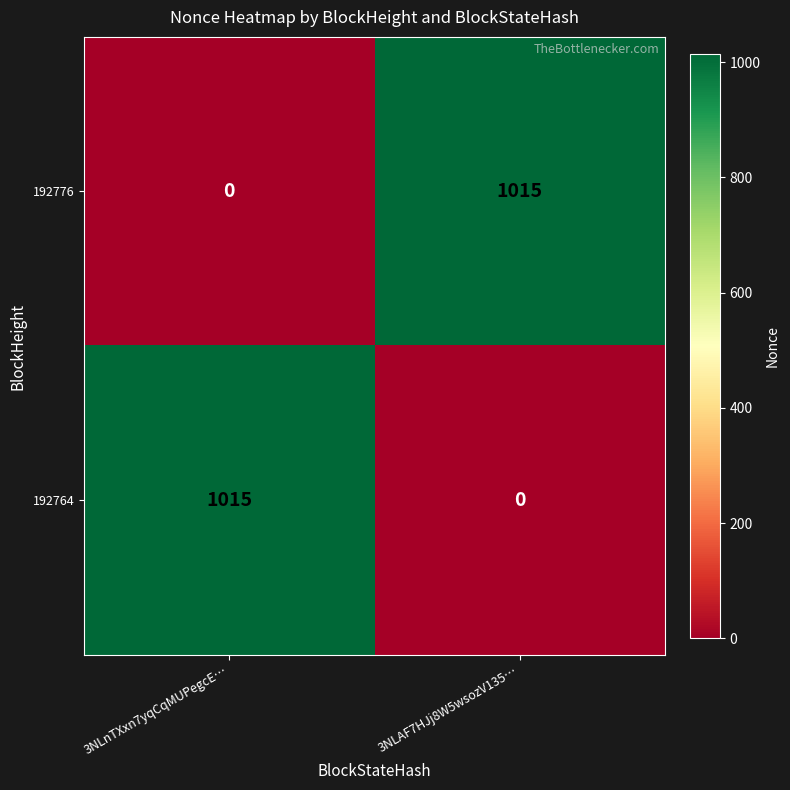

Is the value of 192776 at 3NLAF7HJj8W5wsozV135… greater than the value of 192764 at 3NLAF7HJj8W5wsozV135…?

Yes